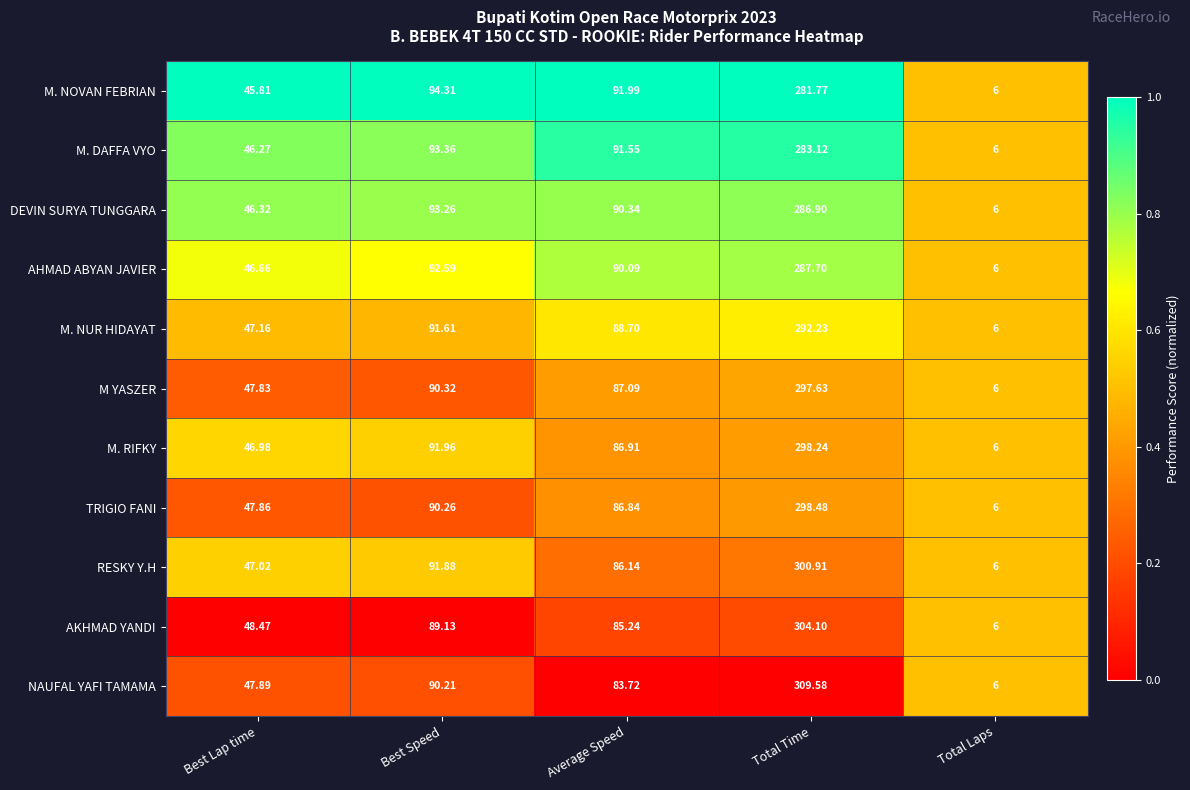

Which series has the widest spread of values?

NAUFAL YAFI TAMAMA